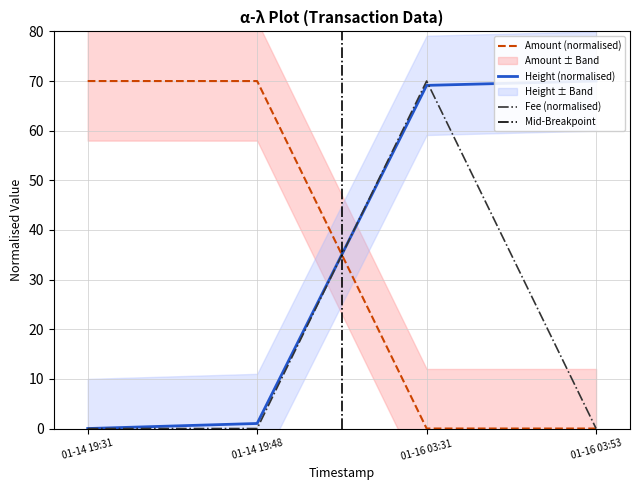

Where does the Amount (normalised) series first go above 69?

01-14 19:31